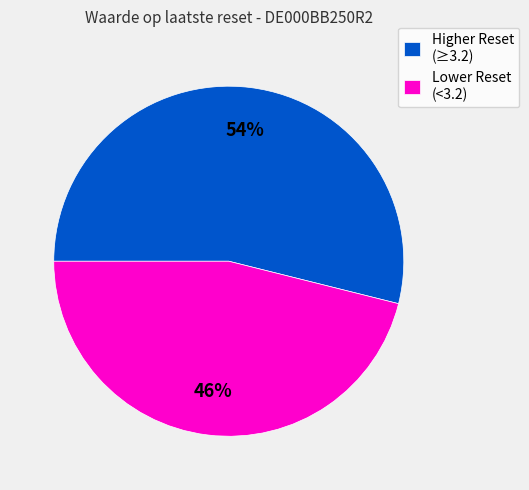

Count the number of slices in the pie.

2